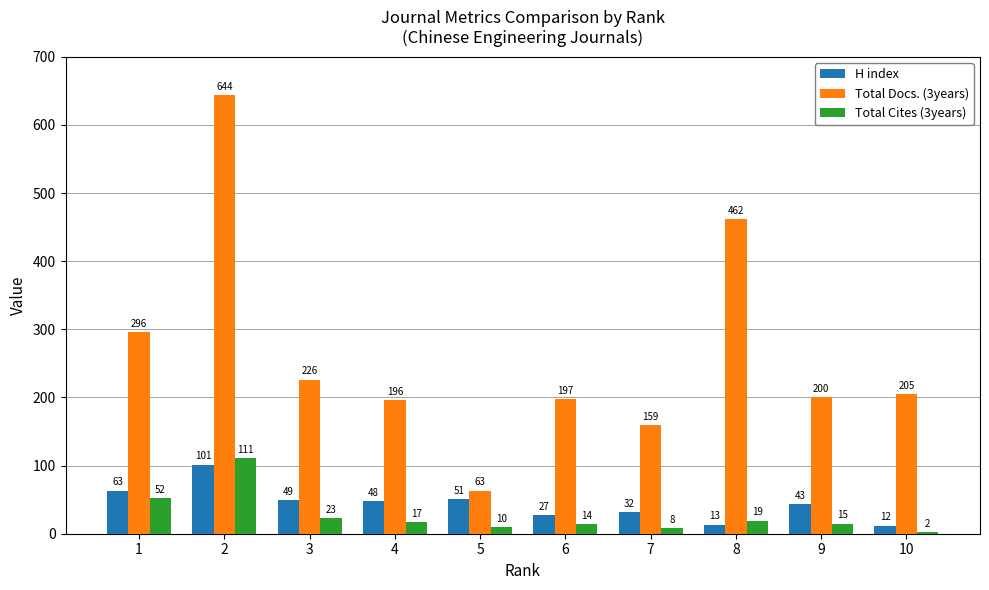

Which series has the largest range (max minus min)?

Total Docs. (3years)